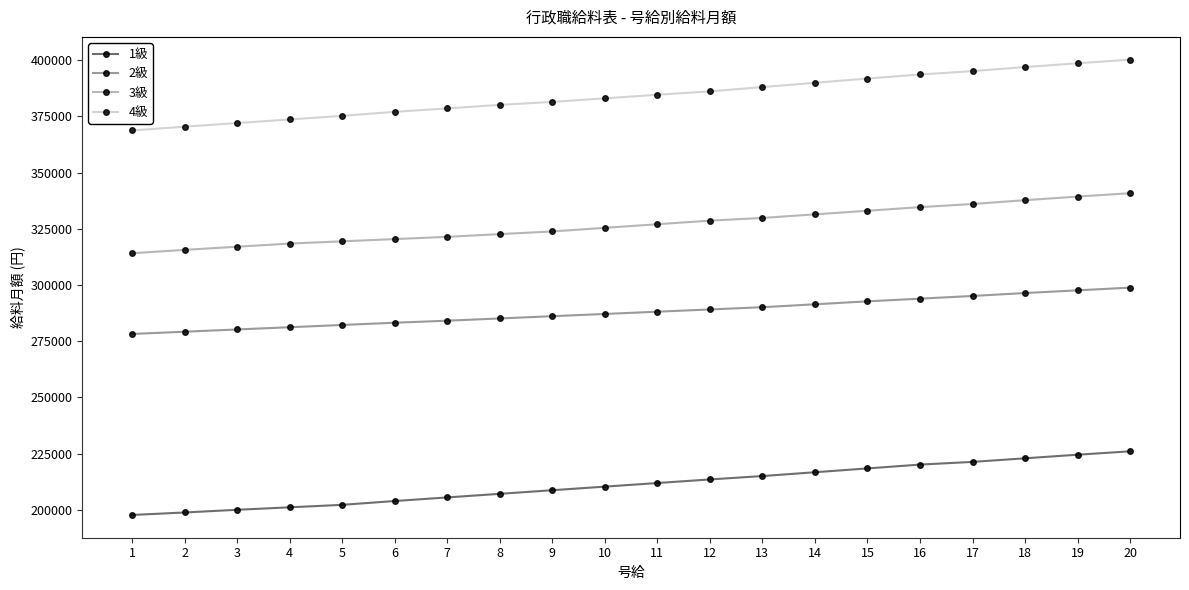

What is the minimum value shown in the chart?

197700